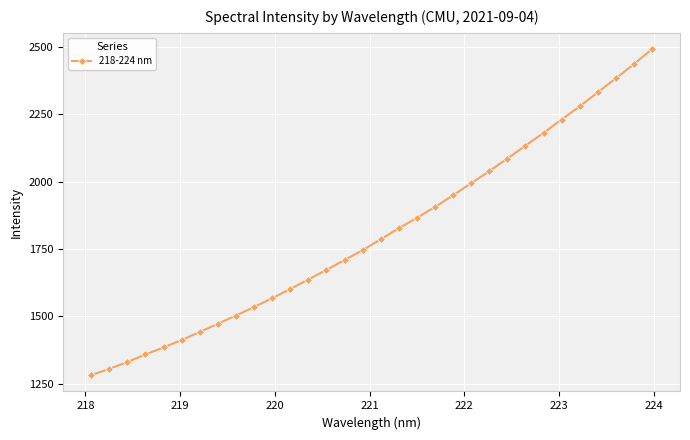

What is the value of the 3rd point from the left?

1330.6